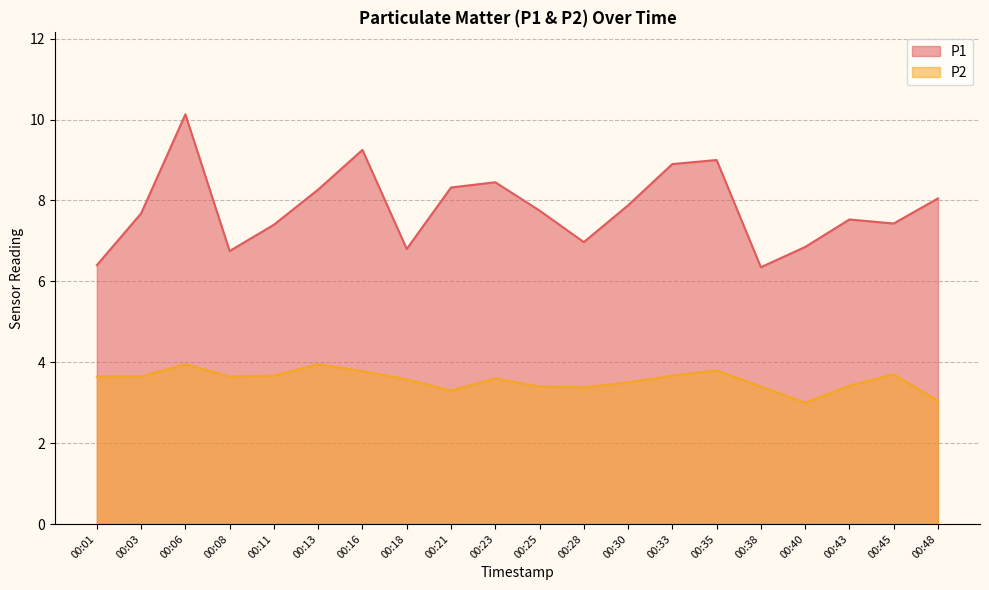

Reading left to right, extract all data points from this chart.

P1: 00:01=6.4	00:03=7.7	00:06=10.1	00:08=6.8	00:11=7.4	00:13=8.3	00:16=9.2	00:18=6.8	00:21=8.3	00:23=8.4	00:25=7.8	00:28=7.0	00:30=7.9	00:33=8.9	00:35=9.0	00:38=6.3	00:40=6.8	00:43=7.5	00:45=7.4	00:48=8.1
P2: 00:01=3.6	00:03=3.6	00:06=4.0	00:08=3.6	00:11=3.7	00:13=4.0	00:16=3.8	00:18=3.6	00:21=3.3	00:23=3.6	00:25=3.4	00:28=3.4	00:30=3.5	00:33=3.7	00:35=3.8	00:38=3.4	00:40=3.0	00:43=3.4	00:45=3.7	00:48=3.0